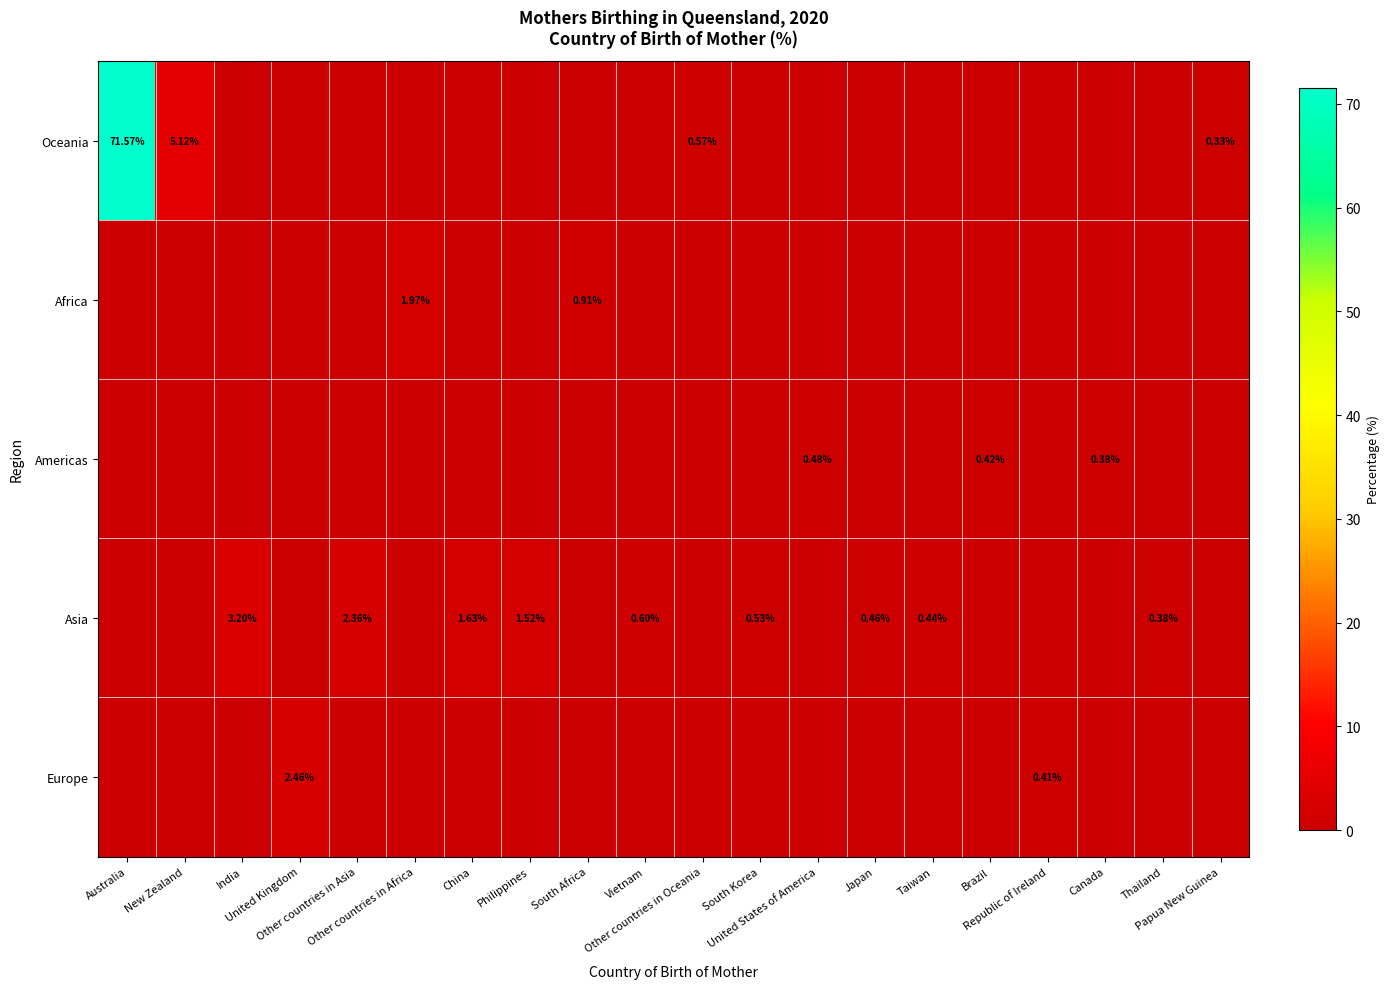

Which series has the widest spread of values?

Oceania